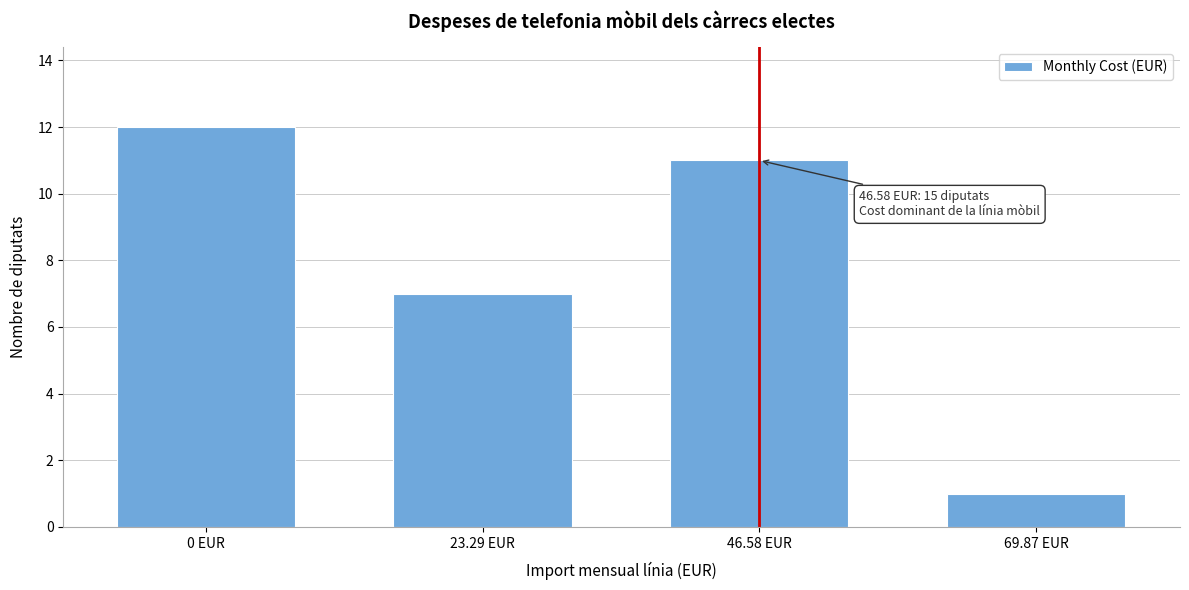

Reading left to right, extract all data points from this chart.

12	7	11	1